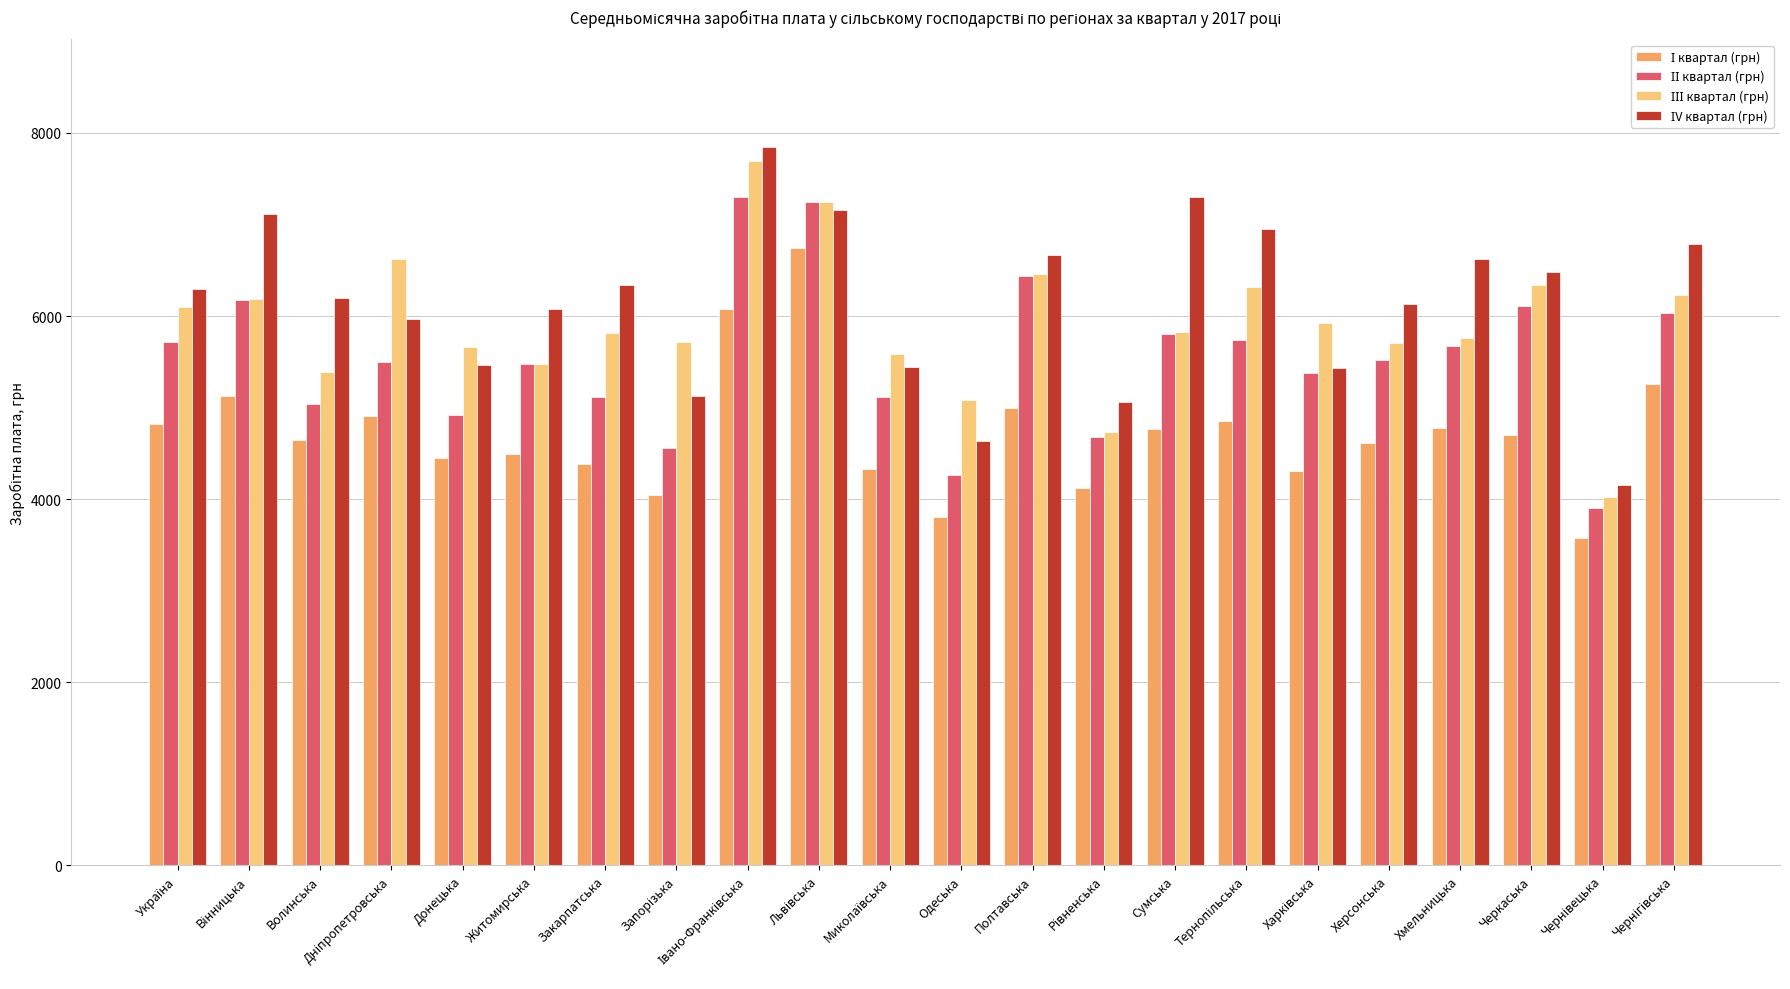

What is the total value across all series at Херсонська?

21984.5